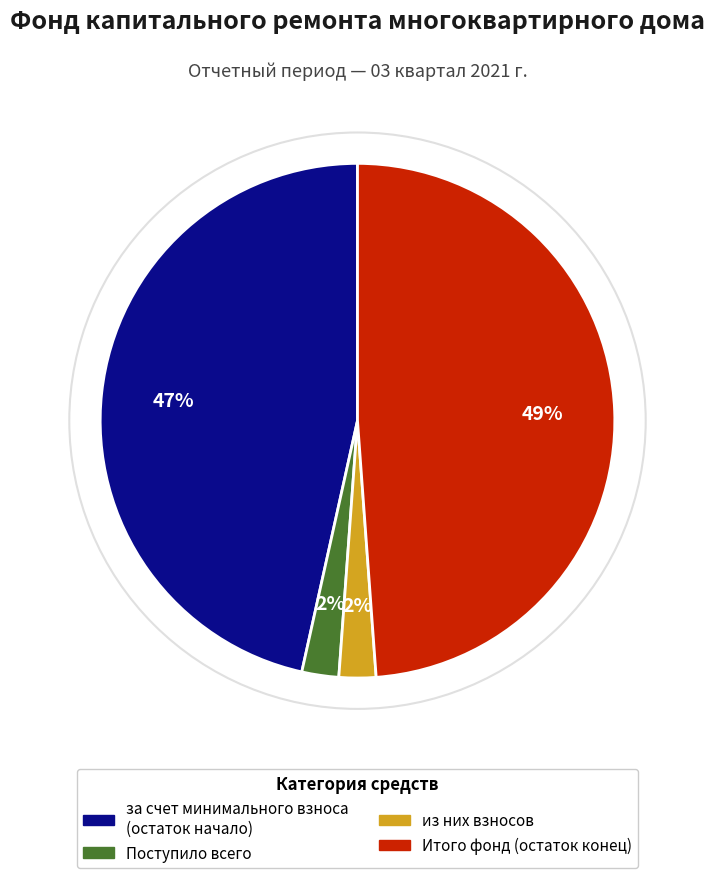

Is there a majority slice in this chart?

No